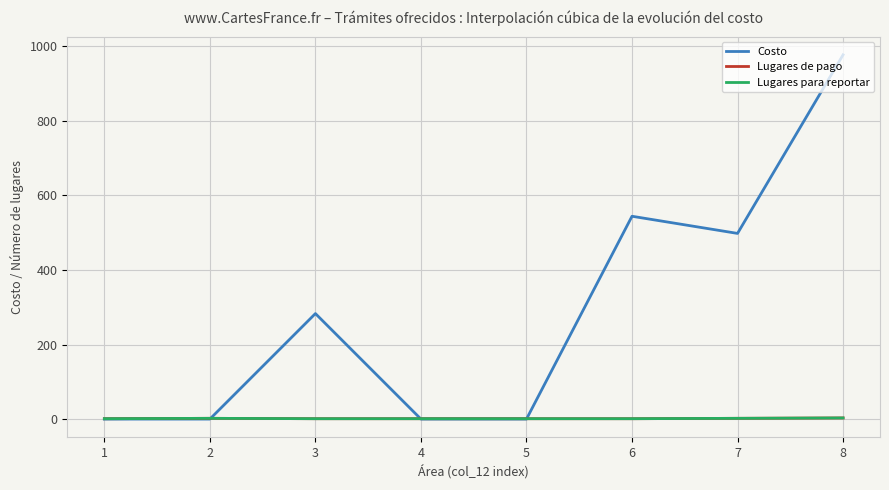

What is the value of the Lugares de pago point at the 5th from the left?

1